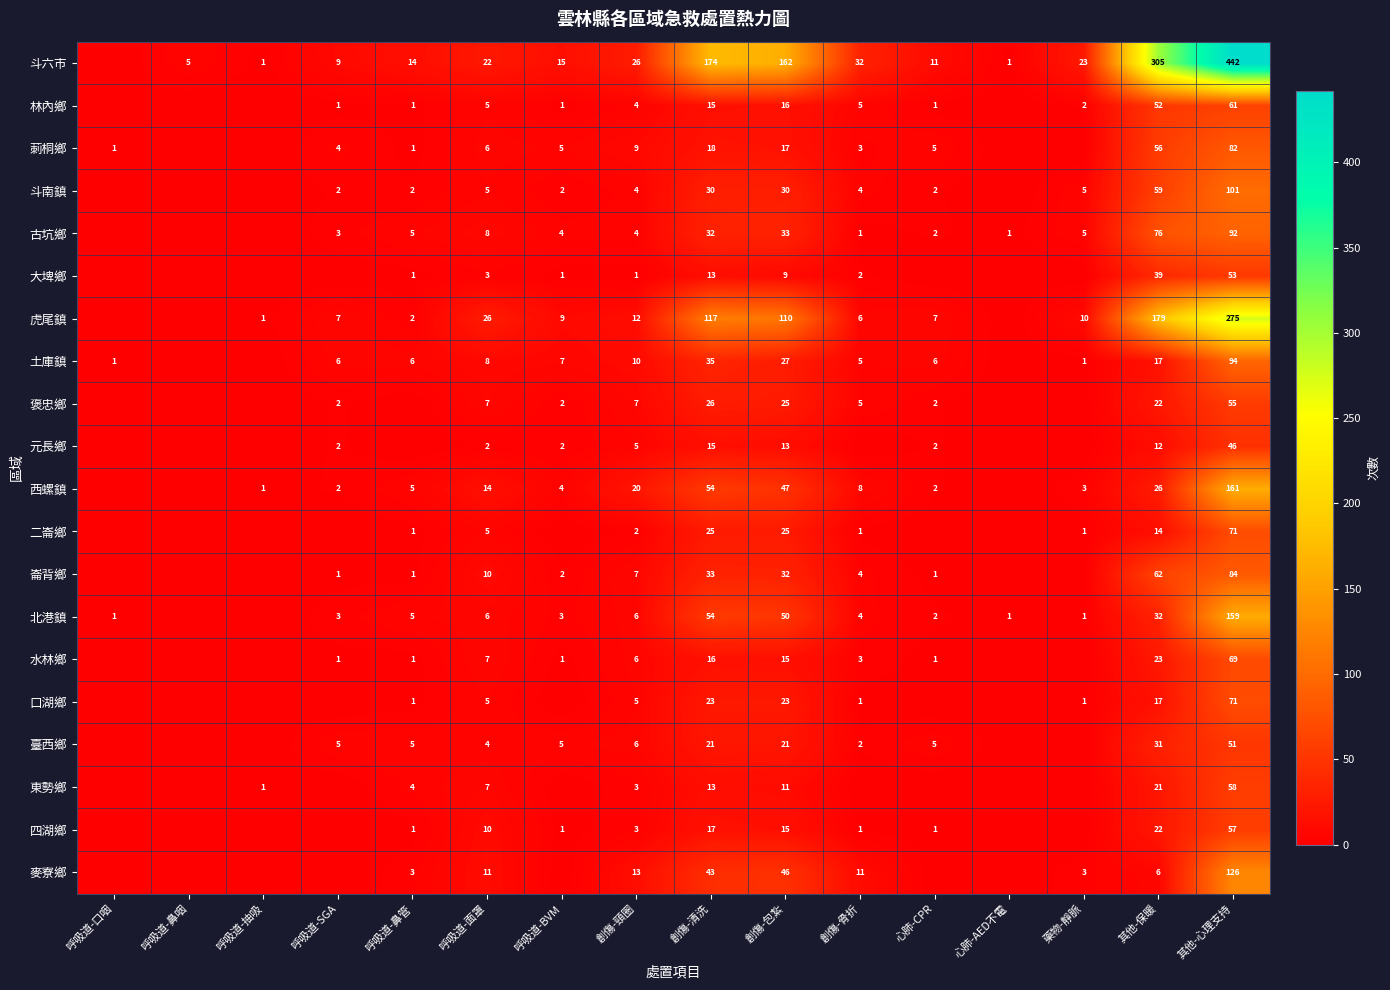

What is the total value across all series at 創傷-頸圈?

153